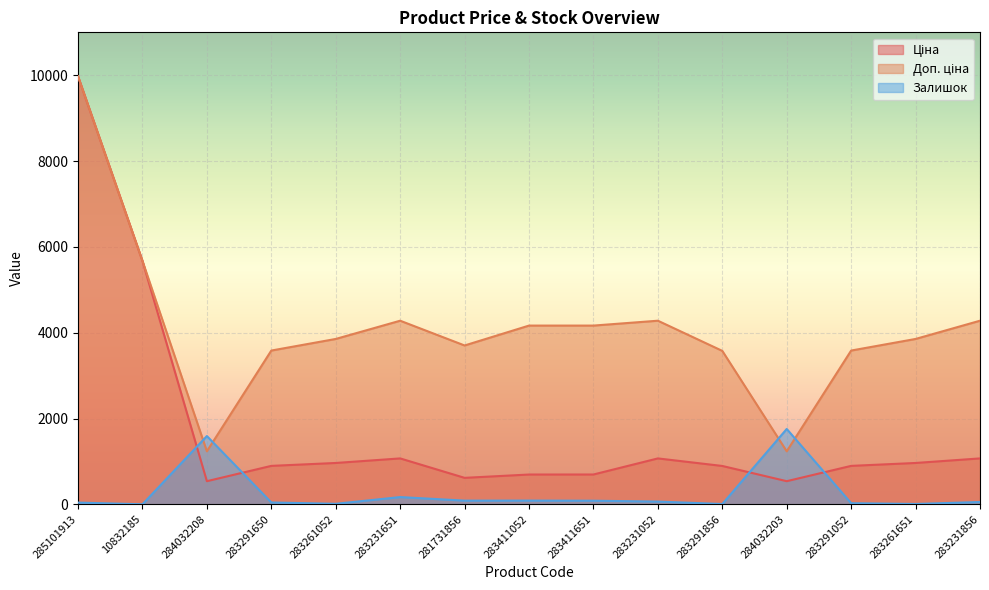

Reading left to right, transcribe all the data shown in this chart.

Ціна: 9975.0	5673.8	539.0	895.9	963.5	1069.8	617.0	694.3	695.0	1069.8	894.0	539.0	895.9	963.5	1069.8
Доп. ціна: 9975.0	5673.8	1235.4	3583.6	3854.0	4279.1	3701.9	4165.6	4165.6	4279.1	3576.0	1235.4	3583.6	3854.0	4279.1
Залишок: 40.0	1.0	1591.0	43.0	12.0	169.0	86.0	87.0	84.0	64.0	7.0	1756.0	26.0	8.0	54.0